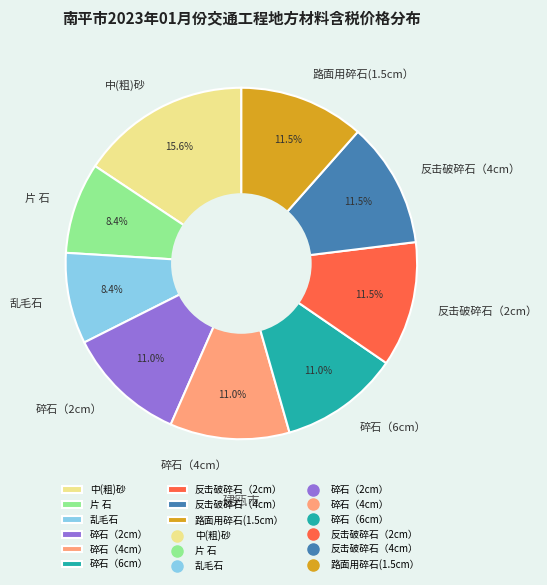

Does any single category account for the majority?

No